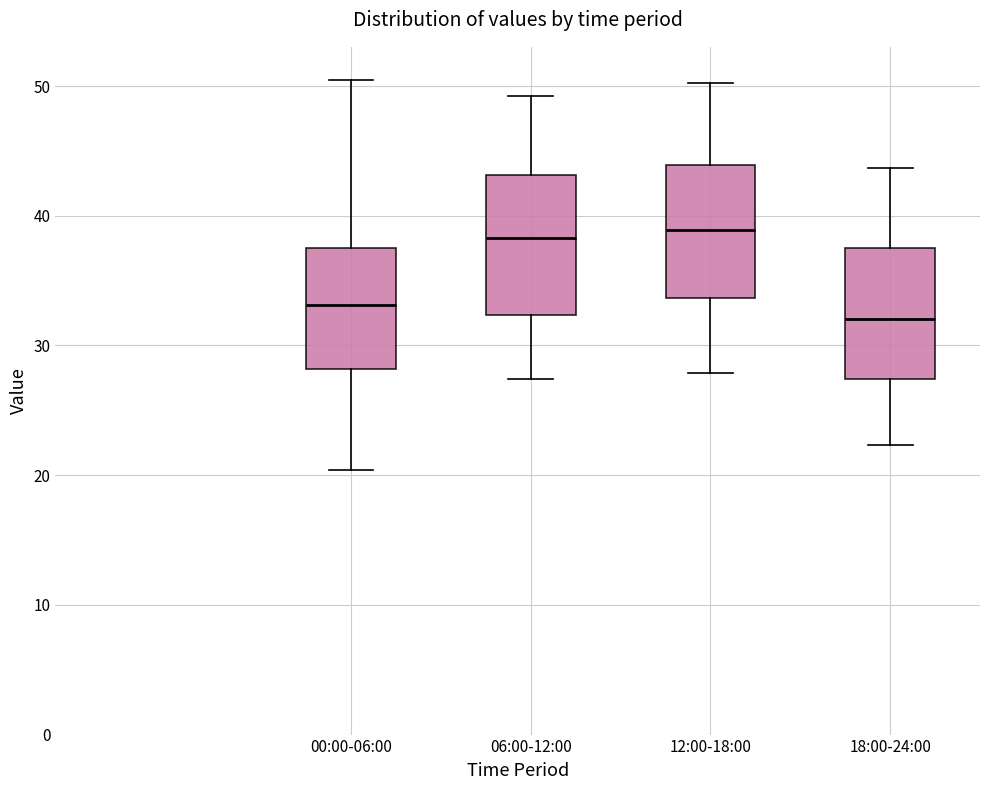

Reading left to right, transcribe this box plot: for each box, give where its median line is, the range the box spans, and where its two whiskers end, as read against the y-axis. The values are not printed on the chart, so give them approximately, as read against the axis.

00:00-06:00: median 33, box 28 to 38, whiskers 20 to 51
06:00-12:00: median 38, box 32 to 43, whiskers 27 to 49
12:00-18:00: median 39, box 34 to 44, whiskers 28 to 50
18:00-24:00: median 32, box 27 to 38, whiskers 22 to 44